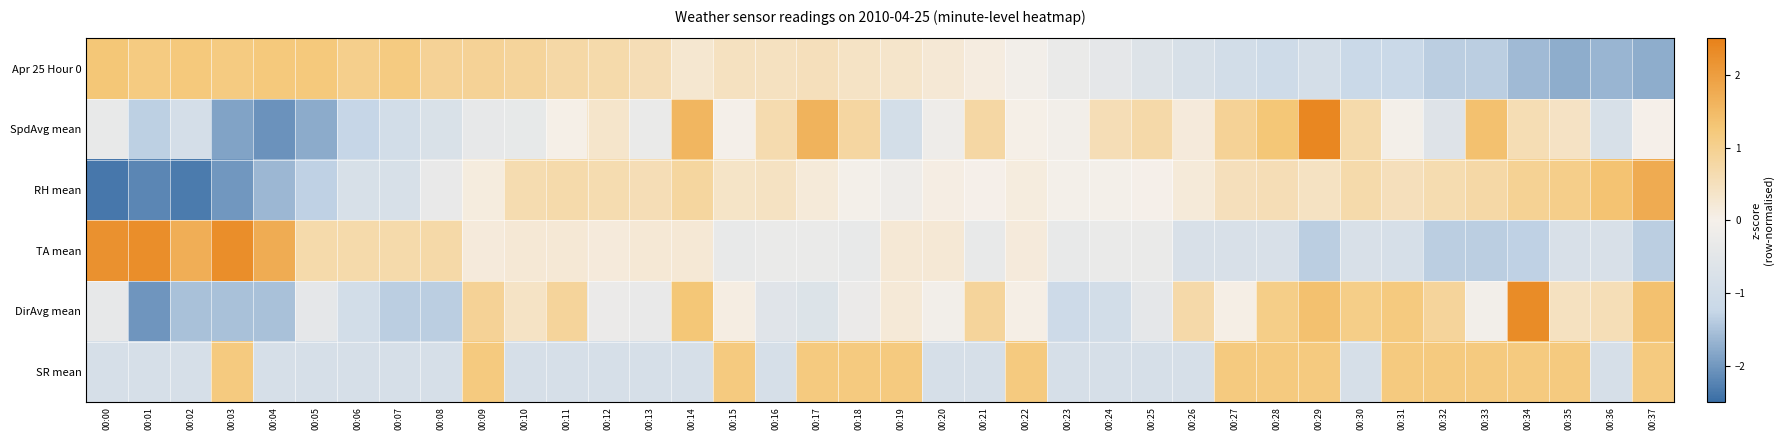

Reading left to right, list all the values displayed in this chart.

Apr 25 Hour 0: 00:00=1.3	00:01=1.2	00:02=1.2	00:03=1.2	00:04=1.2	00:05=1.2	00:06=1.0	00:07=1.2	00:08=0.9	00:09=0.9	00:10=0.9	00:11=0.7	00:12=0.7	00:13=0.6	00:14=0.3	00:15=0.5	00:16=0.5	00:17=0.5	00:18=0.4	00:19=0.3	00:20=0.2	00:21=0.1	00:22=-0.1	00:23=-0.3	00:24=-0.4	00:25=-0.7	00:26=-0.8	00:27=-0.9	00:28=-1.1	00:29=-0.9	00:30=-1.2	00:31=-1.2	00:32=-1.3	00:33=-1.3	00:34=-1.6	00:35=-1.8	00:36=-1.6	00:37=-1.8
SpdAvg mean: 00:00=-0.3	00:01=-1.3	00:02=-0.9	00:03=-1.9	00:04=-2.1	00:05=-1.8	00:06=-1.3	00:07=-1.0	00:08=-0.8	00:09=-0.4	00:10=-0.4	00:11=0.0	00:12=0.3	00:13=-0.3	00:14=1.6	00:15=-0.0	00:16=0.6	00:17=1.6	00:18=0.8	00:19=-0.9	00:20=-0.2	00:21=0.8	00:22=0.0	00:23=-0.1	00:24=0.6	00:25=0.7	00:26=0.2	00:27=0.9	00:28=1.3	00:29=2.4	00:30=0.7	00:31=-0.0	00:32=-0.6	00:33=1.4	00:34=0.6	00:35=0.4	00:36=-0.8	00:37=0.0
RH mean: 00:00=-2.4	00:01=-2.2	00:02=-2.3	00:03=-2.0	00:04=-1.6	00:05=-1.3	00:06=-0.8	00:07=-0.8	00:08=-0.3	00:09=0.1	00:10=0.6	00:11=0.7	00:12=0.6	00:13=0.6	00:14=0.8	00:15=0.4	00:16=0.4	00:17=0.2	00:18=-0.1	00:19=-0.2	00:20=0.1	00:21=0.0	00:22=0.1	00:23=-0.1	00:24=-0.1	00:25=0.0	00:26=0.2	00:27=0.5	00:28=0.6	00:29=0.4	00:30=0.7	00:31=0.5	00:32=0.6	00:33=0.8	00:34=0.9	00:35=1.1	00:36=1.3	00:37=1.8
TA mean: 00:00=2.2	00:01=2.3	00:02=1.7	00:03=2.3	00:04=1.8	00:05=0.7	00:06=0.7	00:07=0.7	00:08=0.7	00:09=0.2	00:10=0.2	00:11=0.2	00:12=0.2	00:13=0.2	00:14=0.2	00:15=-0.3	00:16=-0.3	00:17=-0.3	00:18=-0.3	00:19=0.2	00:20=0.2	00:21=-0.3	00:22=0.2	00:23=-0.3	00:24=-0.3	00:25=-0.3	00:26=-0.8	00:27=-0.8	00:28=-0.8	00:29=-1.4	00:30=-0.8	00:31=-0.8	00:32=-1.4	00:33=-1.4	00:34=-1.3	00:35=-0.8	00:36=-0.8	00:37=-1.4
DirAvg mean: 00:00=-0.4	00:01=-2.0	00:02=-1.5	00:03=-1.5	00:04=-1.5	00:05=-0.4	00:06=-0.9	00:07=-1.4	00:08=-1.4	00:09=0.9	00:10=0.4	00:11=0.9	00:12=-0.3	00:13=-0.3	00:14=1.3	00:15=0.1	00:16=-0.6	00:17=-0.7	00:18=-0.3	00:19=0.2	00:20=-0.1	00:21=0.9	00:22=0.0	00:23=-1.1	00:24=-0.9	00:25=-0.4	00:26=0.7	00:27=0.0	00:28=1.1	00:29=1.4	00:30=1.1	00:31=1.2	00:32=0.9	00:33=-0.1	00:34=2.3	00:35=0.5	00:36=0.6	00:37=1.4
SR mean: 00:00=-0.9	00:01=-0.9	00:02=-0.9	00:03=1.2	00:04=-0.9	00:05=-0.9	00:06=-0.9	00:07=-0.9	00:08=-0.9	00:09=1.2	00:10=-0.9	00:11=-0.9	00:12=-0.9	00:13=-0.9	00:14=-0.9	00:15=1.2	00:16=-0.9	00:17=1.2	00:18=1.2	00:19=1.2	00:20=-0.9	00:21=-0.9	00:22=1.2	00:23=-0.9	00:24=-0.9	00:25=-0.9	00:26=-0.9	00:27=1.2	00:28=1.2	00:29=1.2	00:30=-0.9	00:31=1.2	00:32=1.2	00:33=1.2	00:34=1.2	00:35=1.2	00:36=-0.9	00:37=1.2